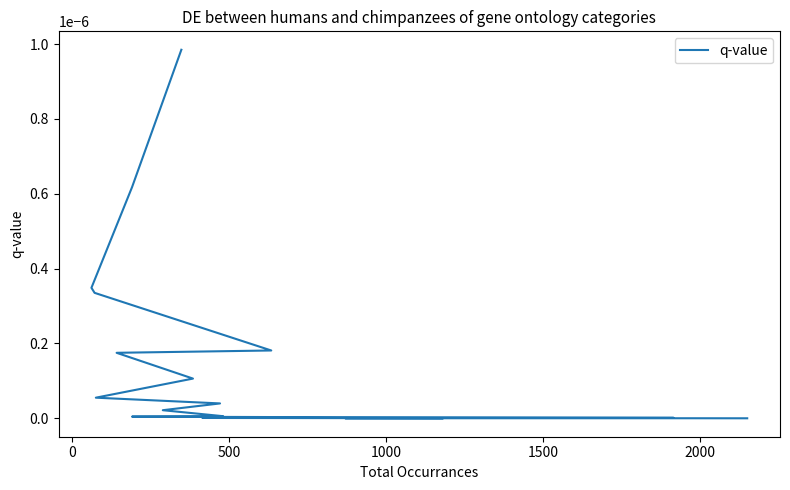

Is it true that the value at 500 is 0.0?

True